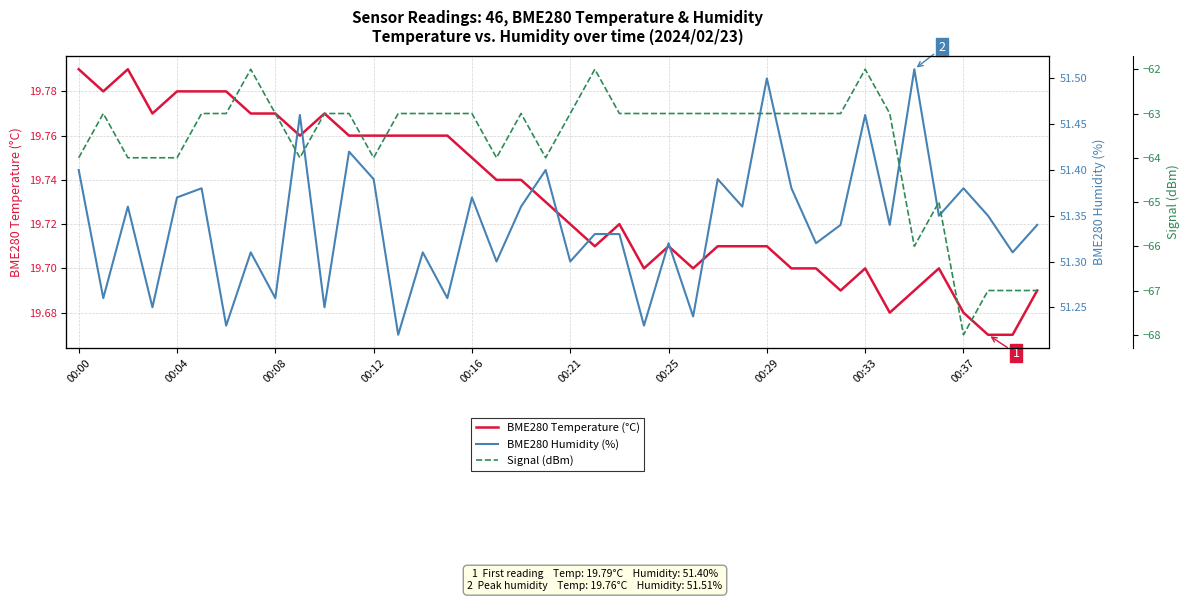

At 37, list the series in order from largest to smallest.

BME280 Humidity (%), BME280 Temperature (°C), Signal (dBm)